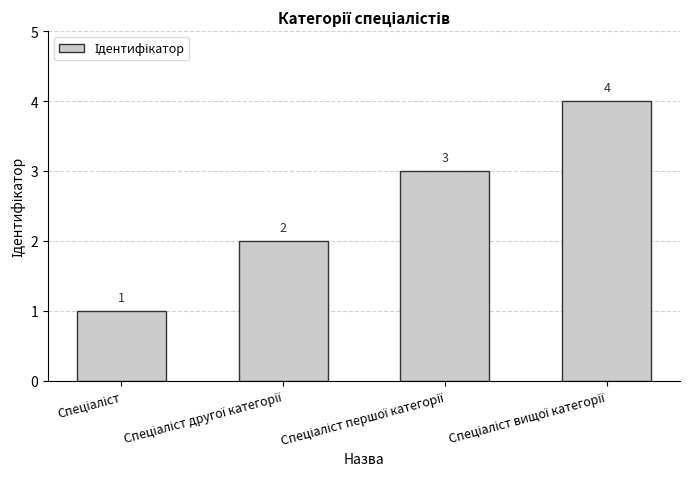

Does the chart contain stacked bars?

No